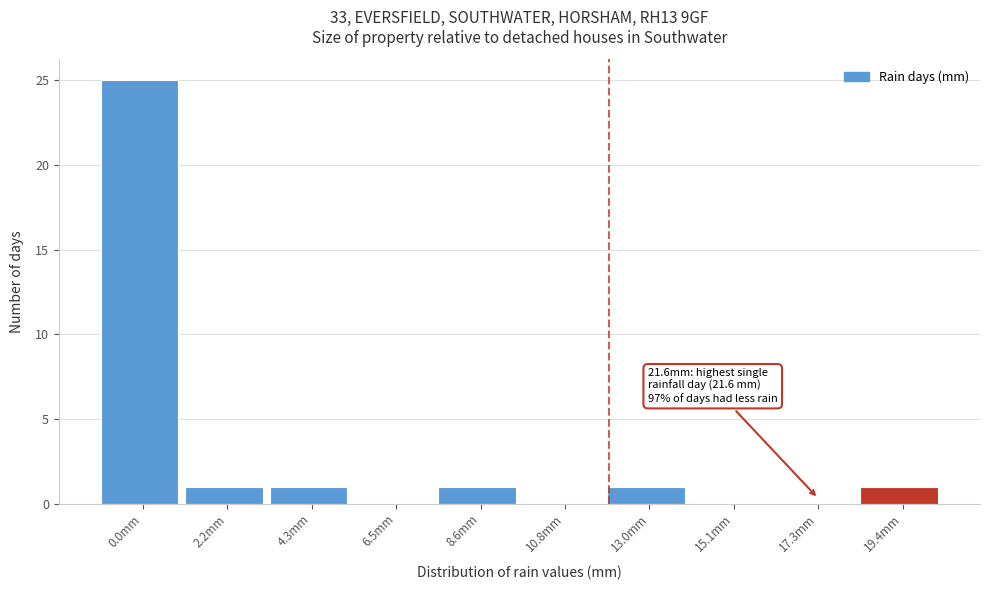

Reading left to right, list all the values displayed in this chart.

0.0mm=25	2.2mm=1	4.3mm=1	6.5mm=0	8.6mm=1	10.8mm=0	13.0mm=1	15.1mm=0	17.3mm=0	19.4mm=1